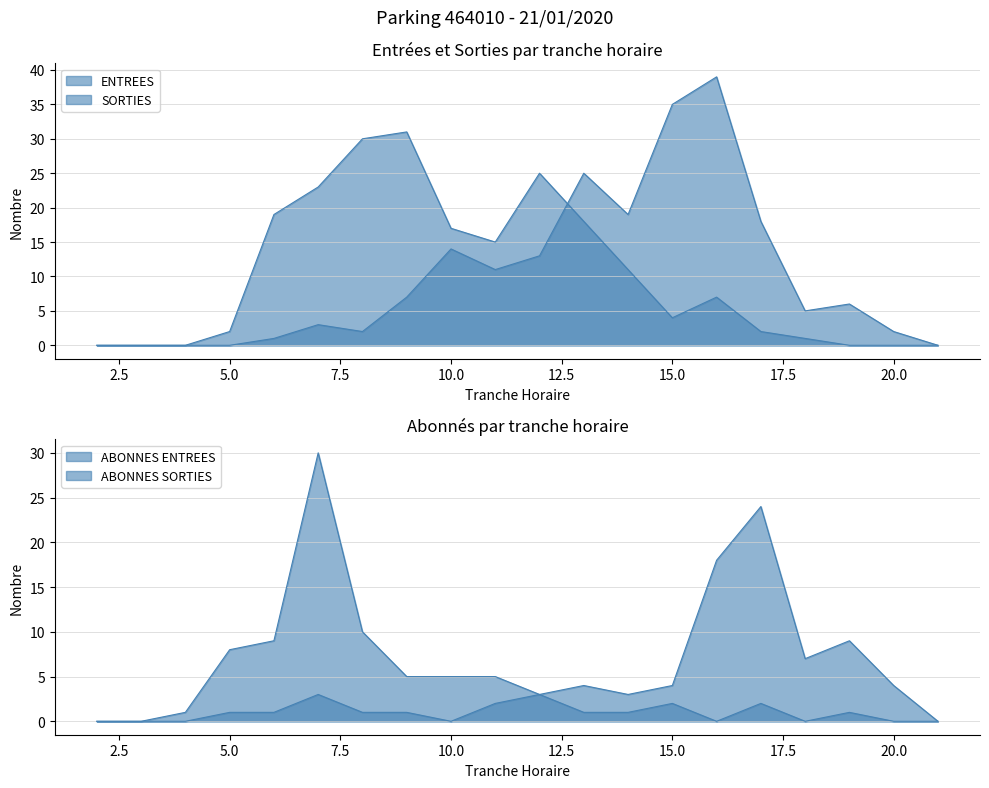

What is the total value across all series at 15?

45